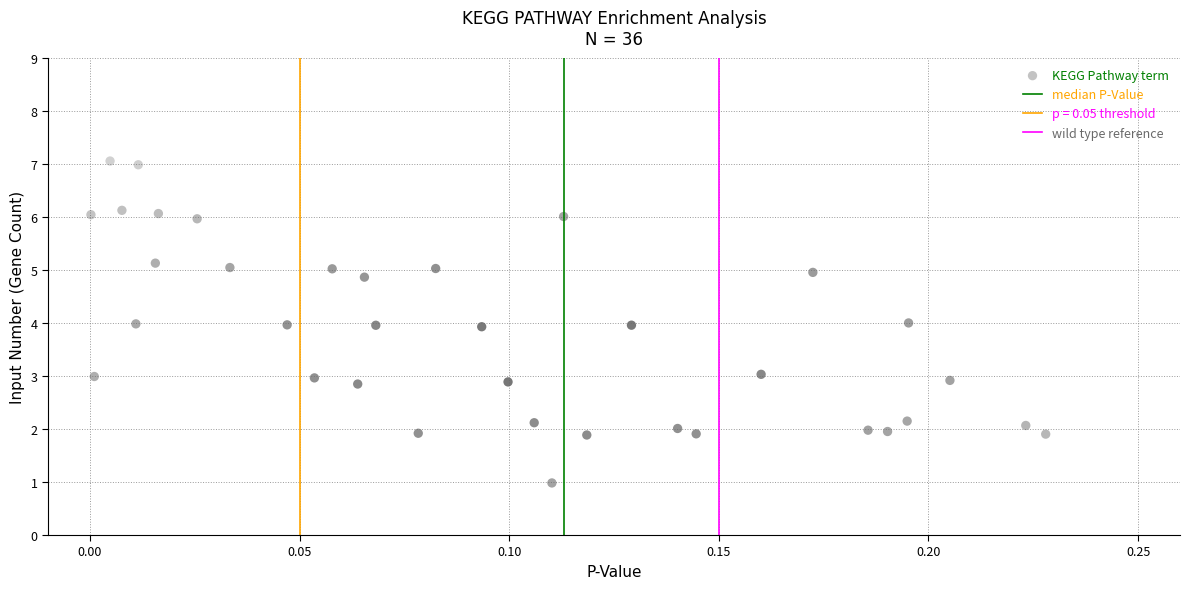

What is the range of Y values (max minus min)?

6.1